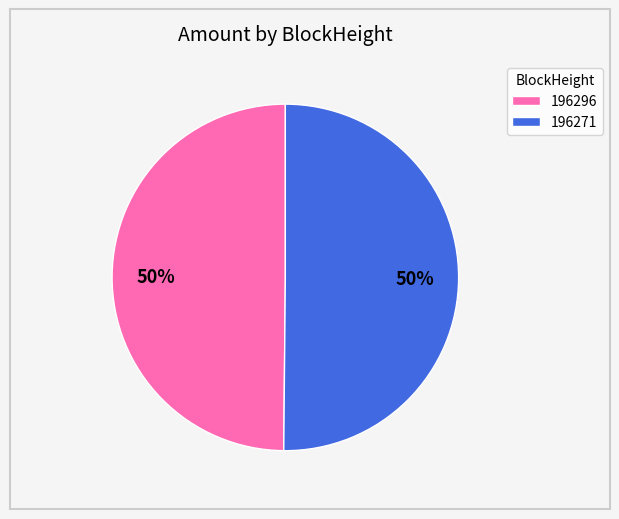

What percentage is the 196271 slice, to the nearest percent?

50%